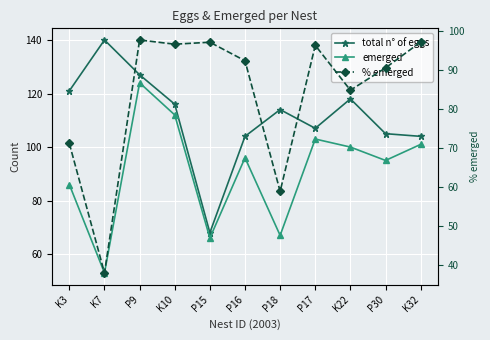

Where does the total n° of eggs series first go above 114?

K3